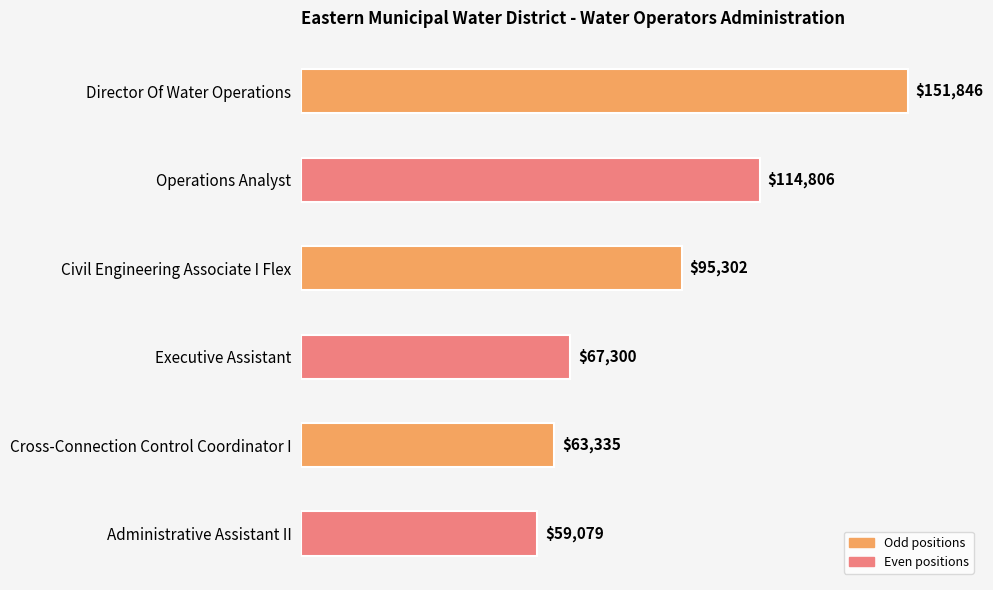

What is the average value?

91945